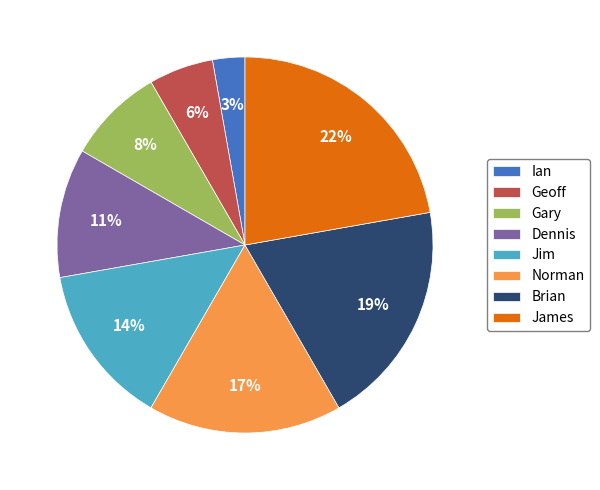

Is it true that Dennis is 11% of the pie?

True